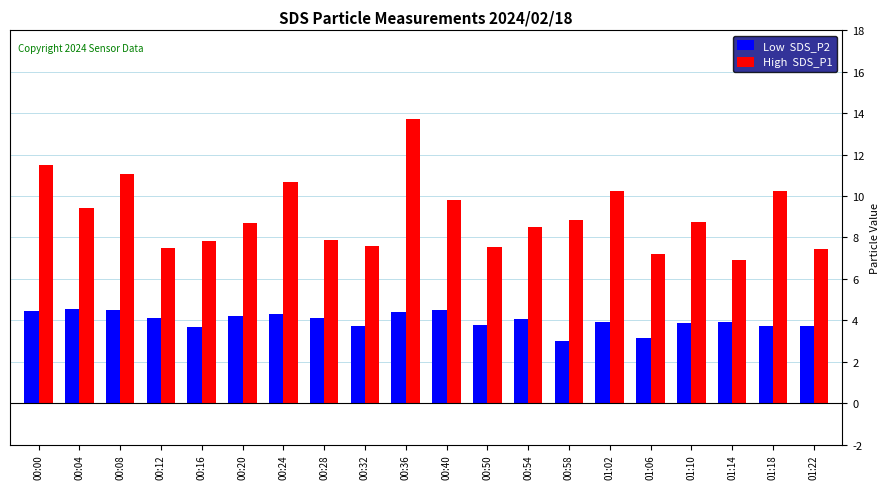

What is the maximum value shown in the chart?

13.7